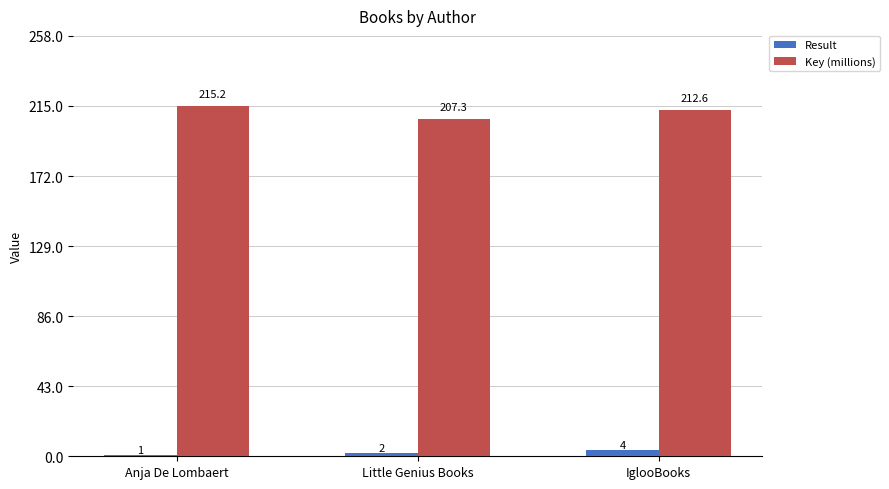

At which category is the sum across all series the highest?

IglooBooks